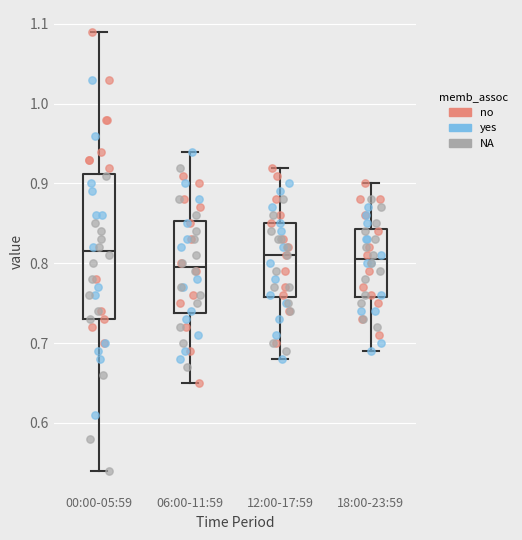

Reading left to right, read every box against the y-axis: the position of its median line, the range the box covers, and the ends of its whiskers. The values are not printed on the chart, so give them approximately, as read against the axis.

00:00-05:59: median 0.82, box 0.73 to 0.91, whiskers 0.54 to 1.09
06:00-11:59: median 0.80, box 0.74 to 0.85, whiskers 0.65 to 0.94
12:00-17:59: median 0.81, box 0.76 to 0.85, whiskers 0.68 to 0.92
18:00-23:59: median 0.81, box 0.76 to 0.84, whiskers 0.69 to 0.90